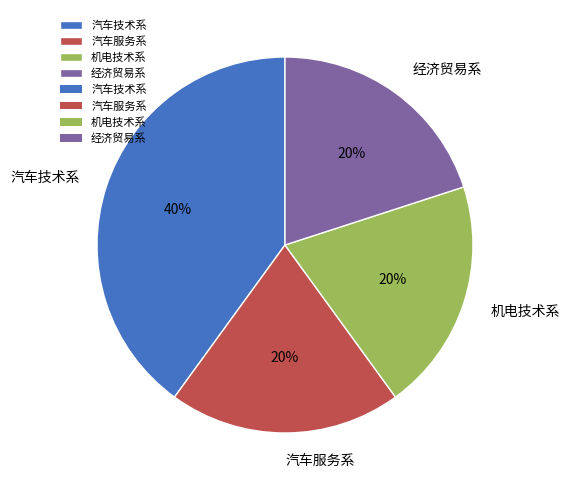

To the nearest percent, what is the difference between the 汽车技术系 and 机电技术系 slice percentages?

20%